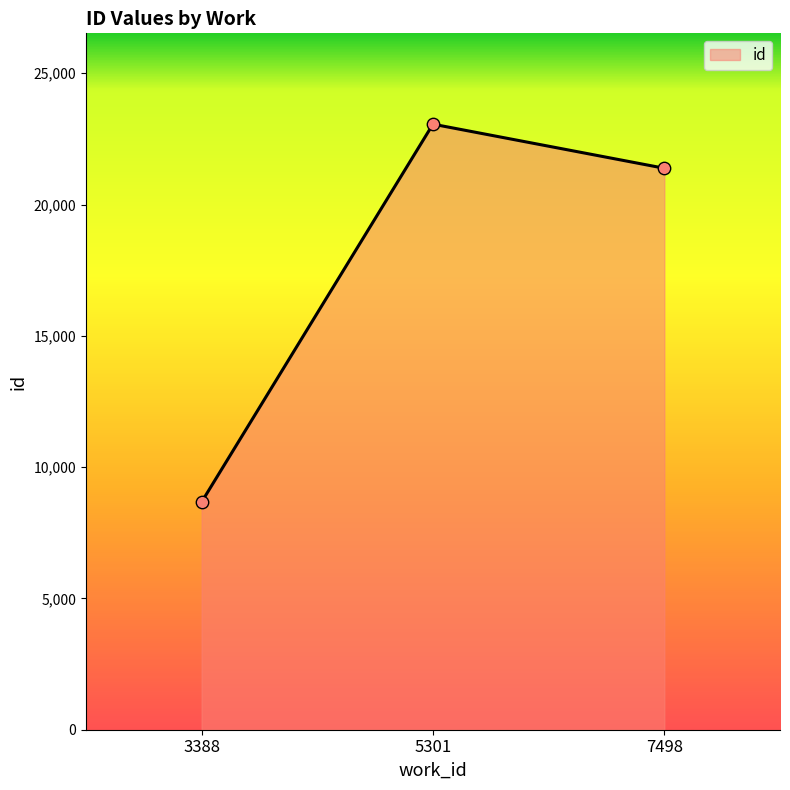

What is the change in value from 3388 to 7498?

+12712.2